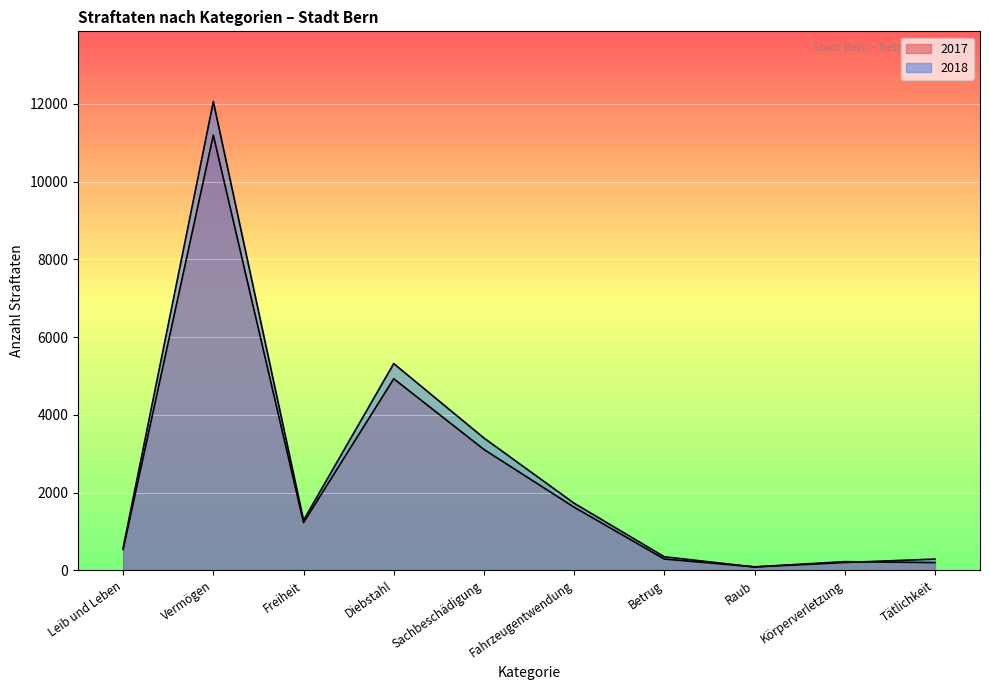

What is the label of the 4th point from the left?

Diebstahl